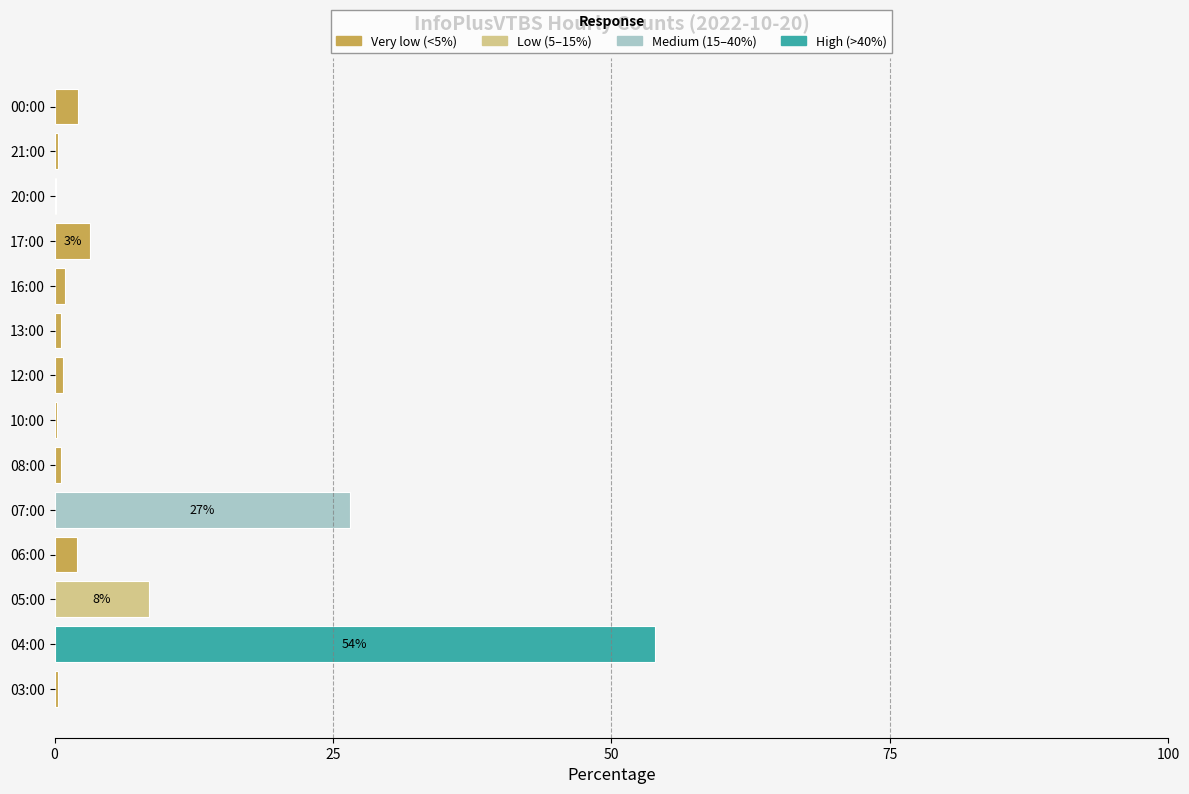

Which category has the highest value across all series?

04:00